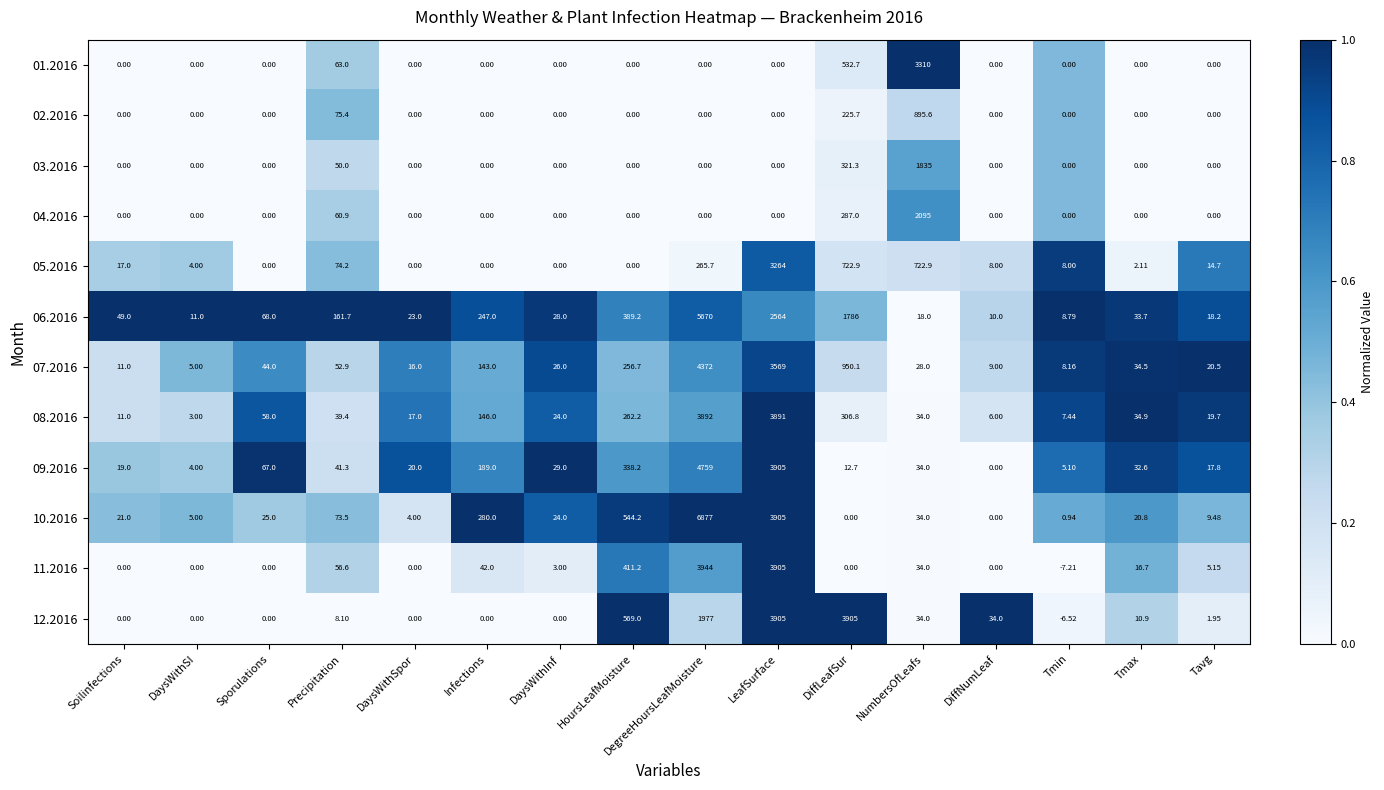

What is the total value across all series at Tmin?

24.7